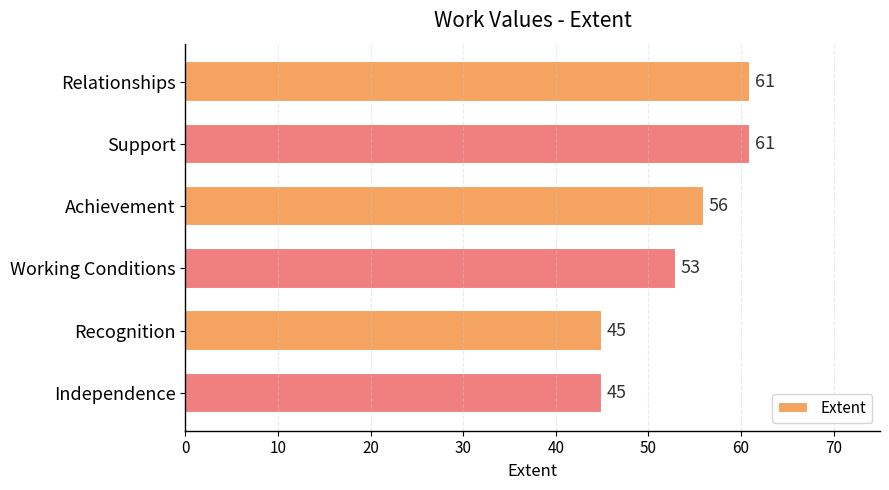

What is the difference between the maximum and minimum values?

16